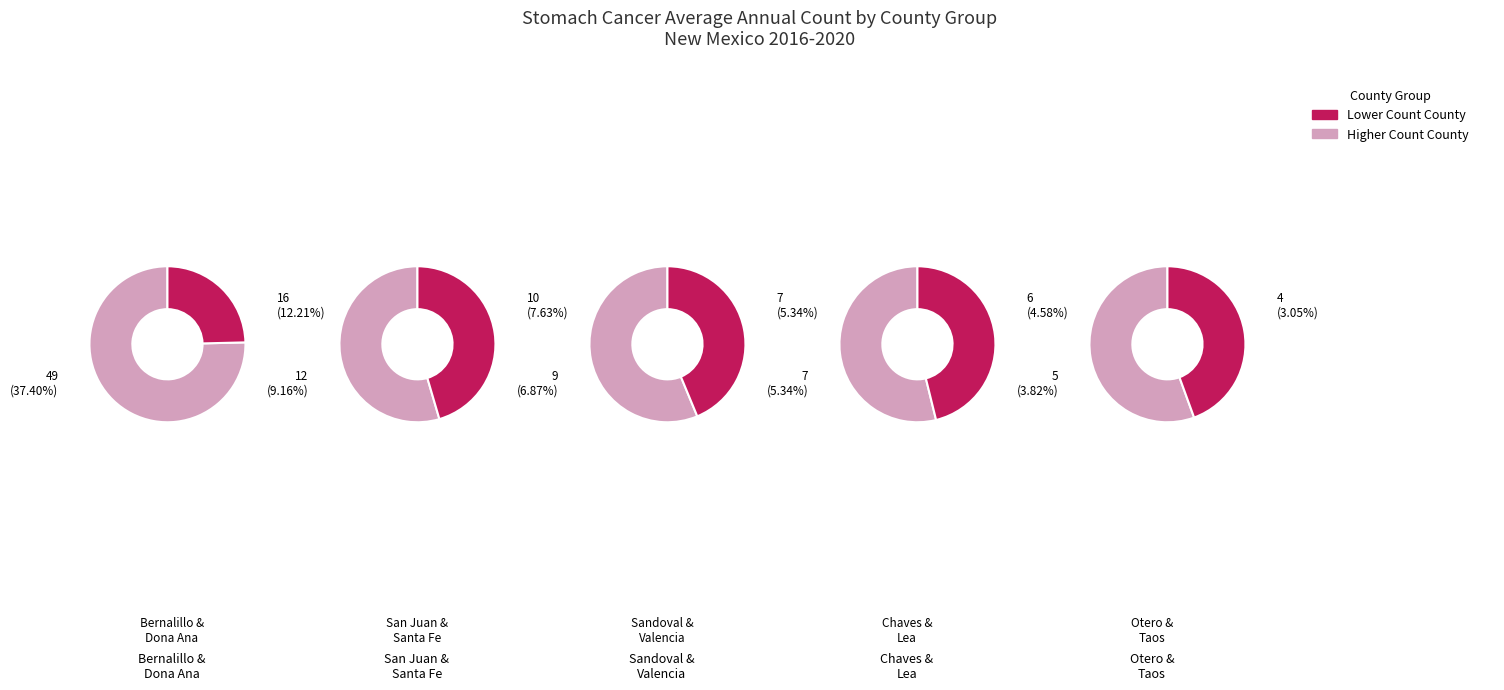

Is there any slice that represents more than half of the pie?

No